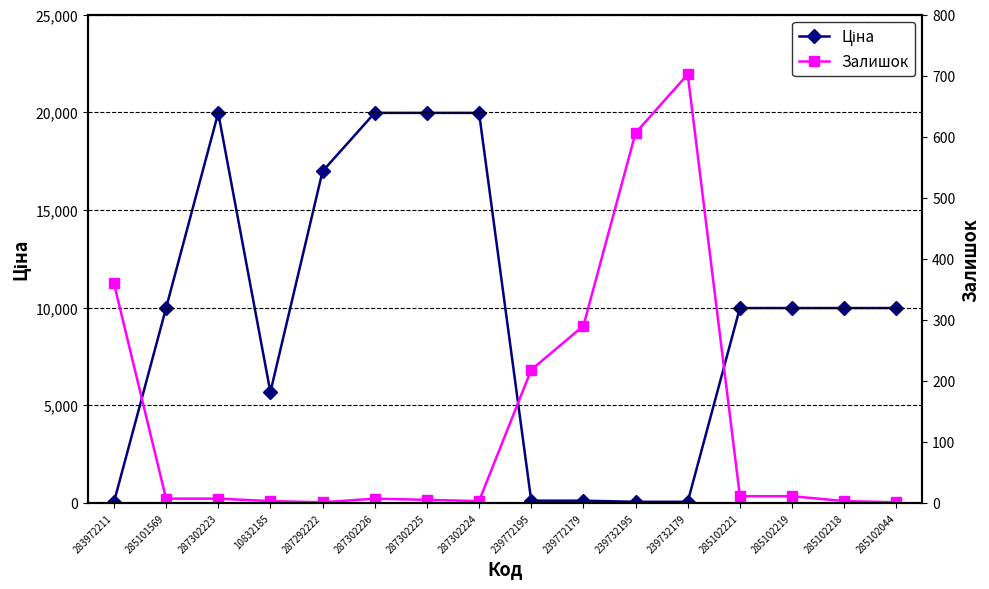

Is it true that Ціна equals 76.1 at 239732195?

False